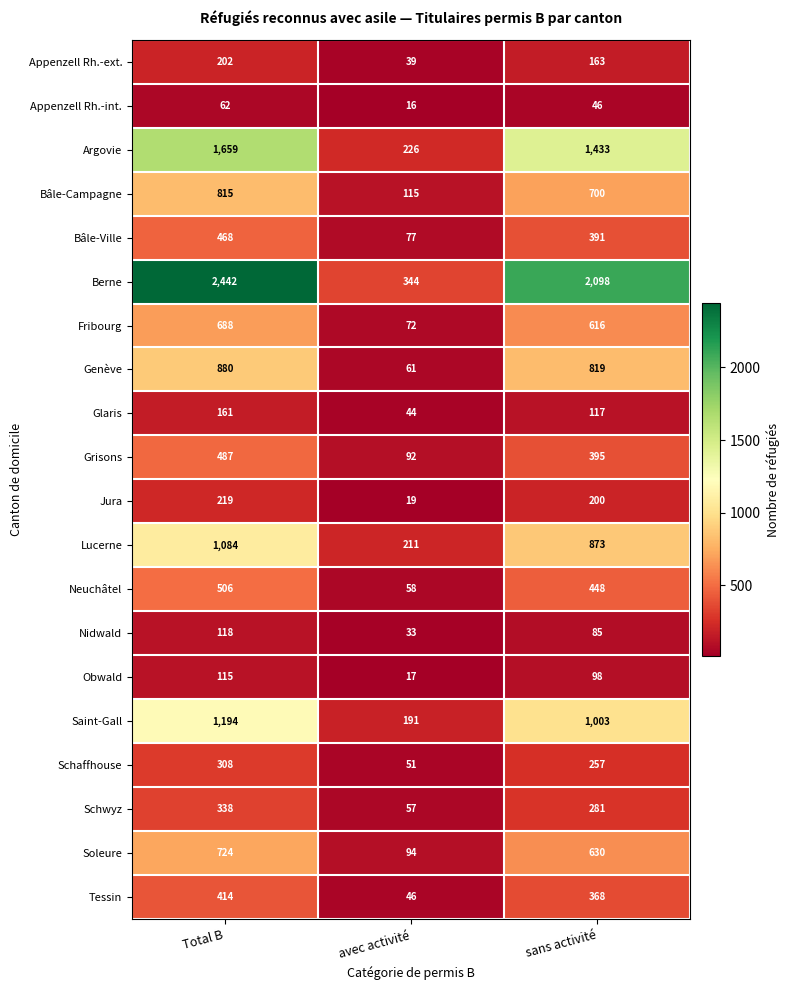

Count the number of categories in the chart.

3